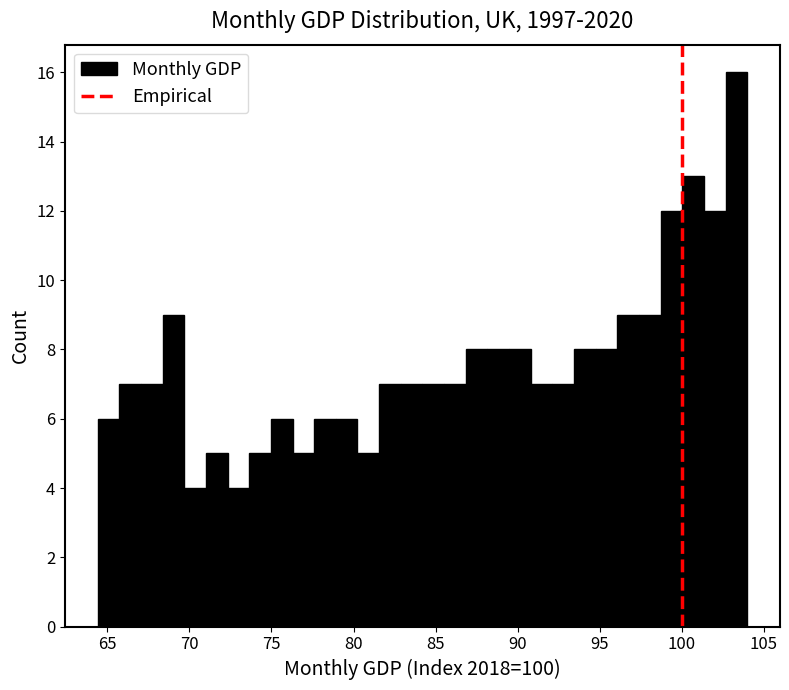

Read against the x-axis, roughly where is the centre of the tallest bar?

103.5